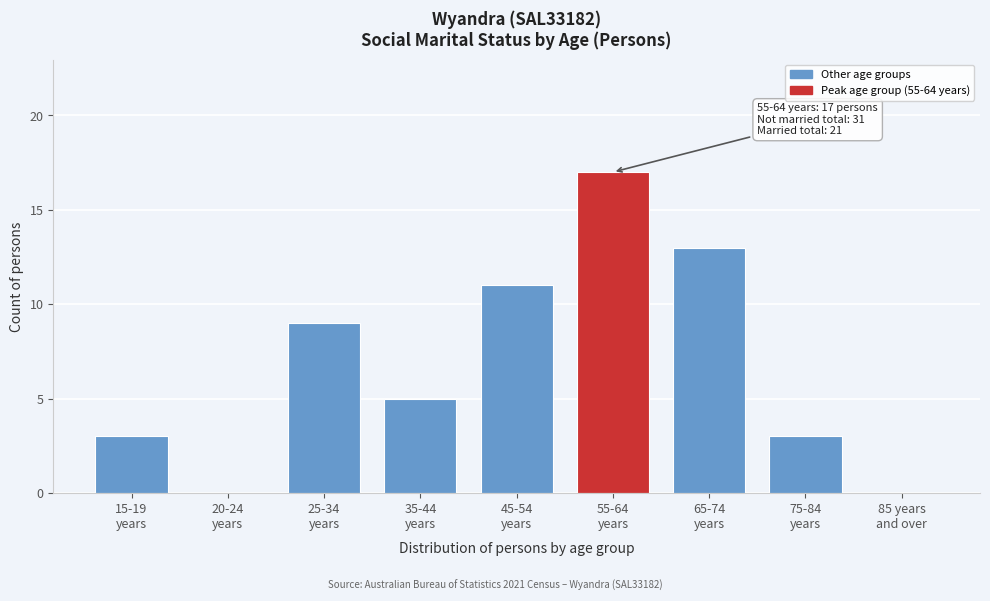

What is the sum of all values?

61